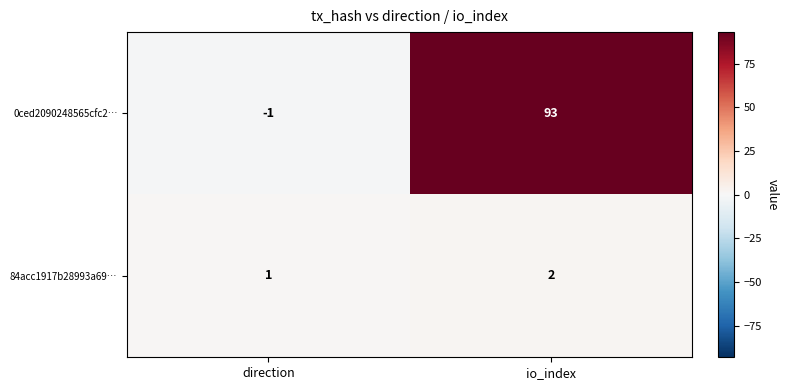

The value of 0ced2090248565cfc2… at io_index is 93. True or false?

True